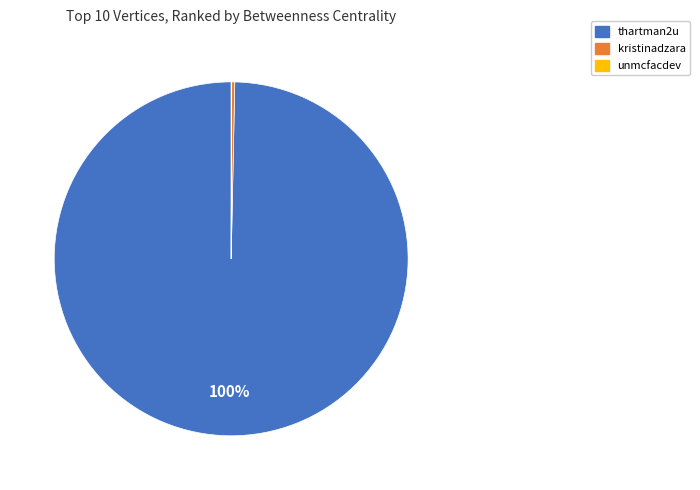

Does thartman2u account for over 50% of the chart?

Yes